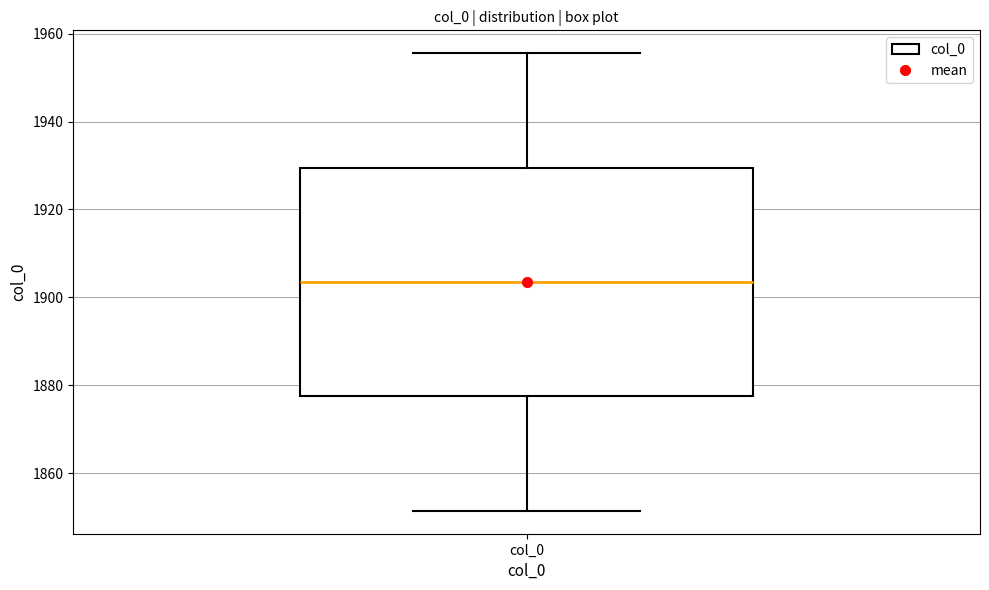

Where does the upper whisker of the box for col_0 end on the y-axis? The values are not printed on the chart, so give them approximately, as read against the axis.

1956